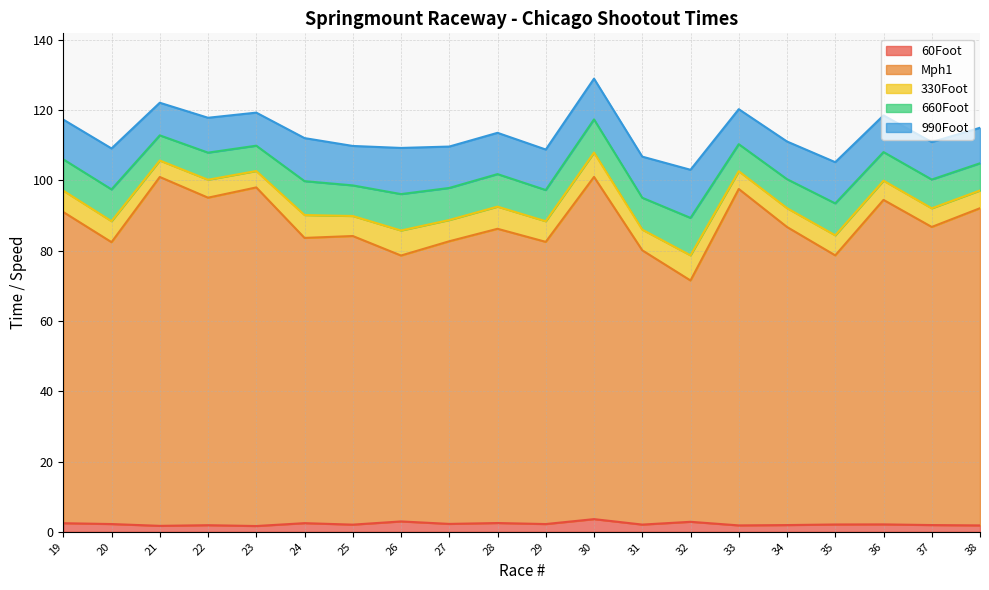

True or false: 330Foot has a value of 7.4 at 34.

False